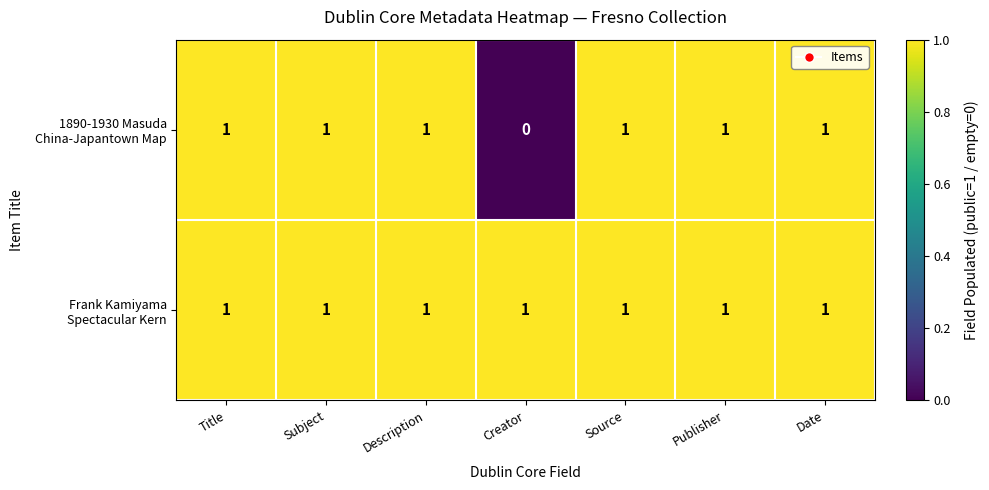

At how many categories does at least one series exceed 0?

7